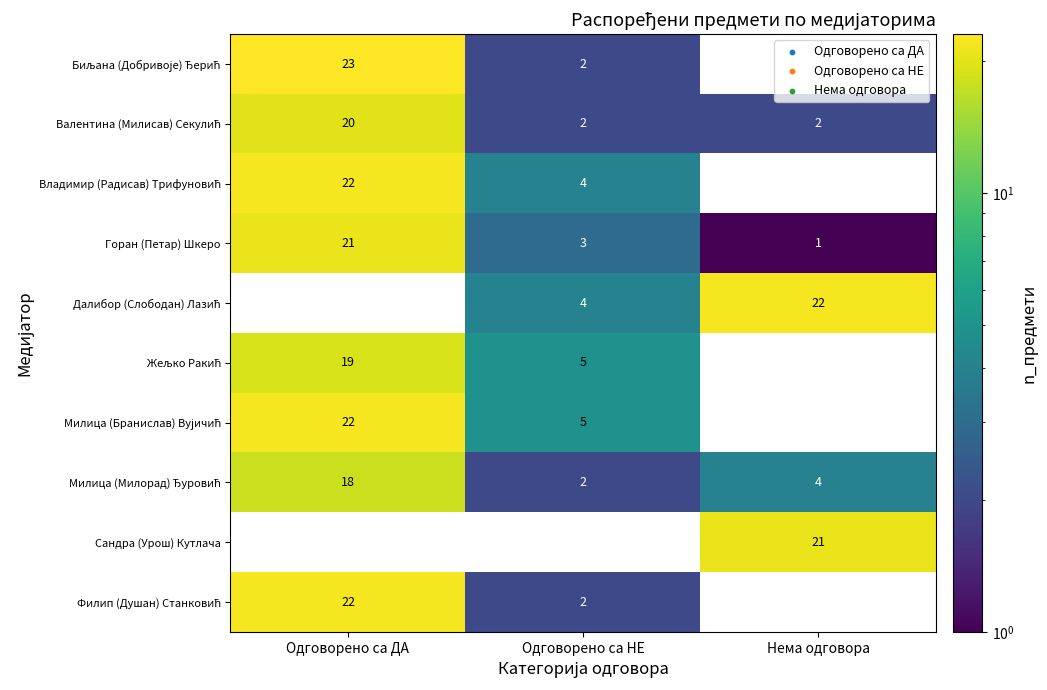

What is the spread (max minus min) of values at Одговорено са НЕ?

5